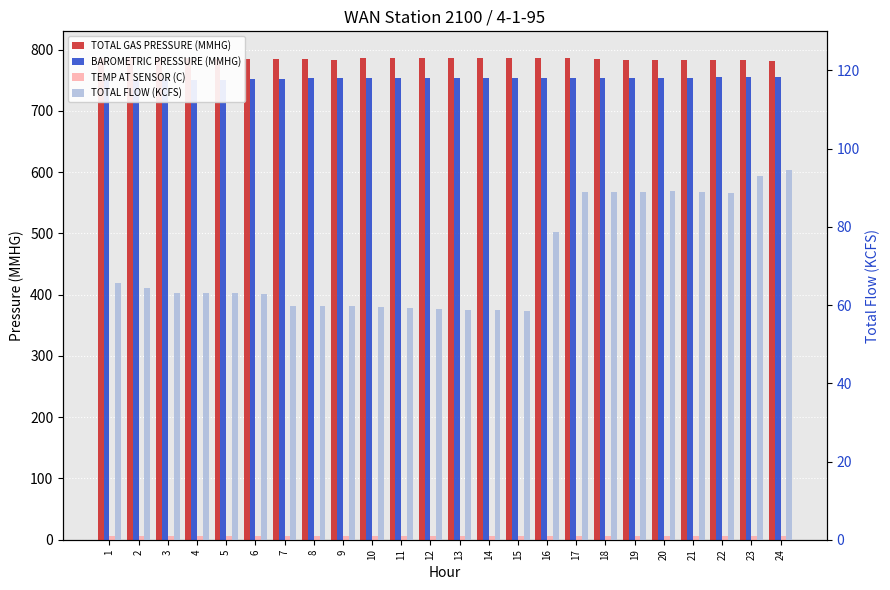

What is the sum of the BAROMETRIC PRESSURE (MMHG) values at 10 and 12?

1506.0